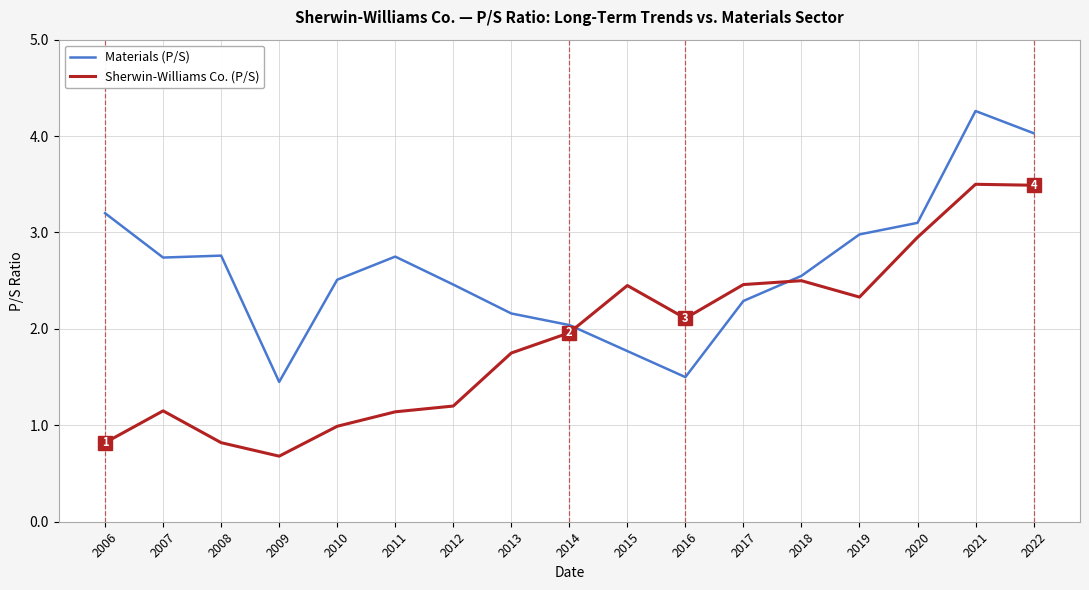

What is the lowest value of the Sherwin-Williams Co. (P/S) series?

0.7